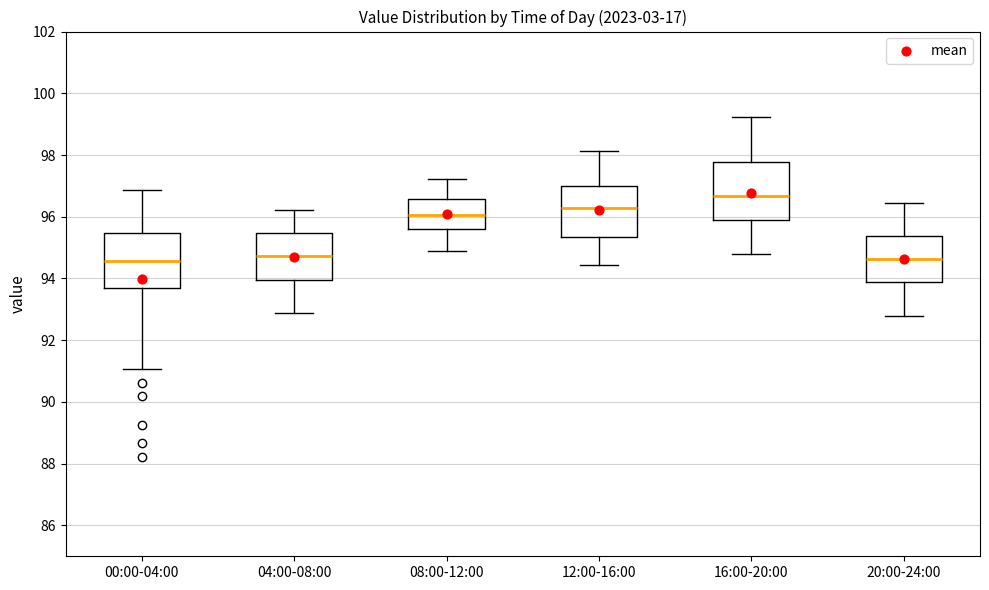

Reading left to right, read every box against the y-axis: the position of its median line, the range the box covers, and the ends of its whiskers. The values are not printed on the chart, so give them approximately, as read against the axis.

00:00-04:00: median 94.6, box 93.6 to 95.4, whiskers 91.0 to 96.8
04:00-08:00: median 94.8, box 94.0 to 95.4, whiskers 92.8 to 96.2
08:00-12:00: median 96.0, box 95.6 to 96.6, whiskers 94.8 to 97.2
12:00-16:00: median 96.2, box 95.4 to 97.0, whiskers 94.4 to 98.2
16:00-20:00: median 96.6, box 95.8 to 97.8, whiskers 94.8 to 99.2
20:00-24:00: median 94.6, box 93.8 to 95.4, whiskers 92.8 to 96.4